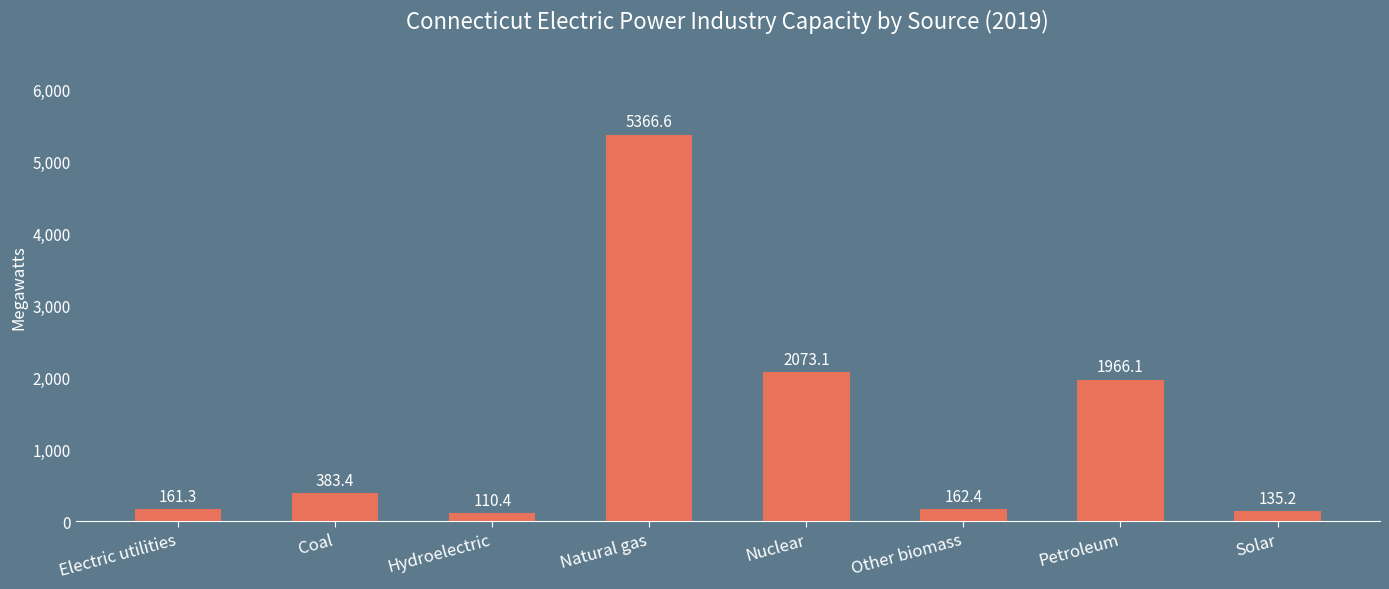

What is the minimum value shown in the chart?

110.4